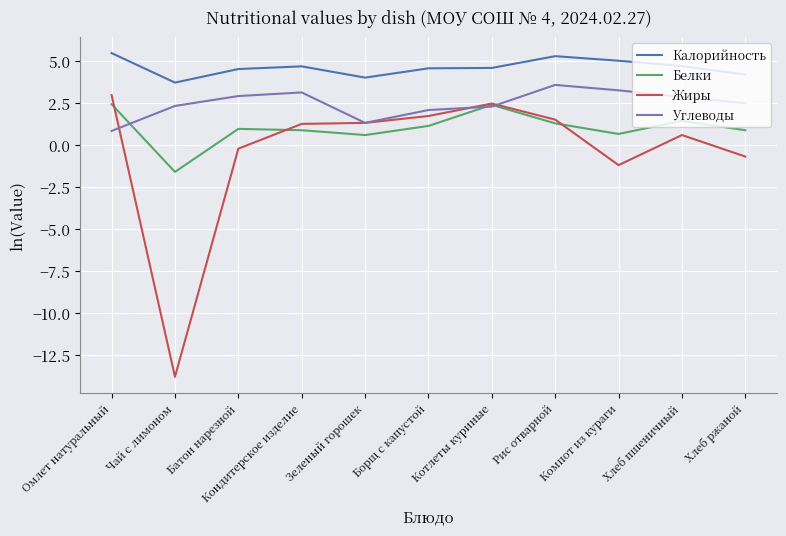

Which series ends up on top after the final intersection of Жиры and Углеводы?

Углеводы